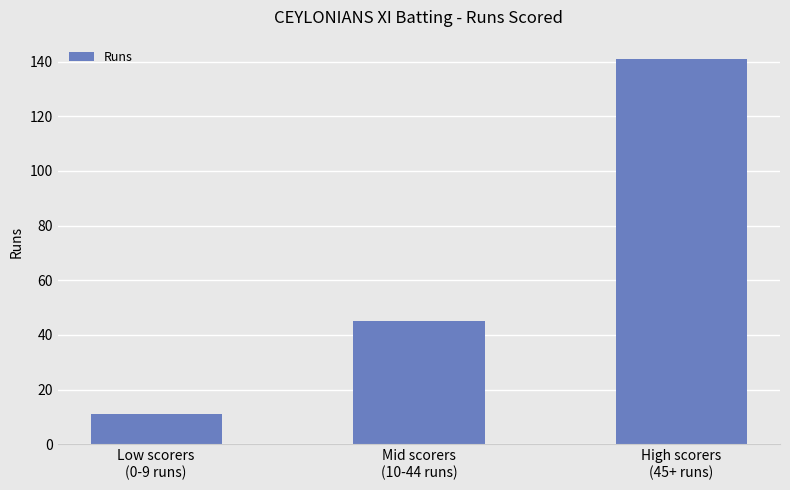

What is the minimum value shown in the chart?

11